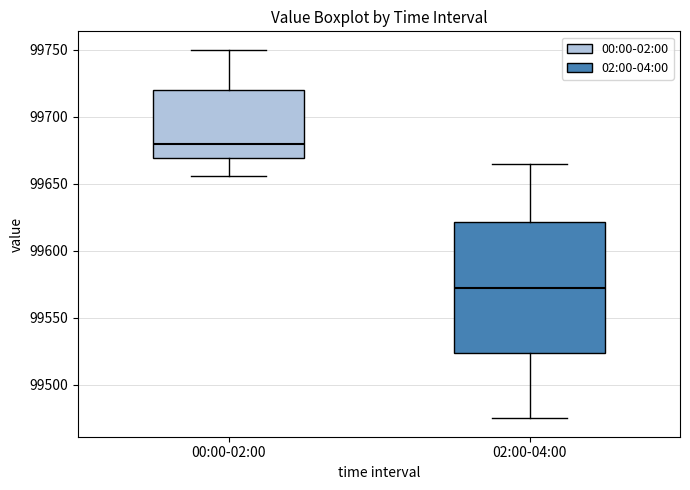

Reading left to right, transcribe this box plot: for each box, give where its median line is, the range the box spans, and where its two whiskers end, as read against the y-axis. The values are not printed on the chart, so give them approximately, as read against the axis.

00:00-02:00: median 99680, box 99670 to 99720, whiskers 99655 to 99750
02:00-04:00: median 99575, box 99525 to 99620, whiskers 99475 to 99665